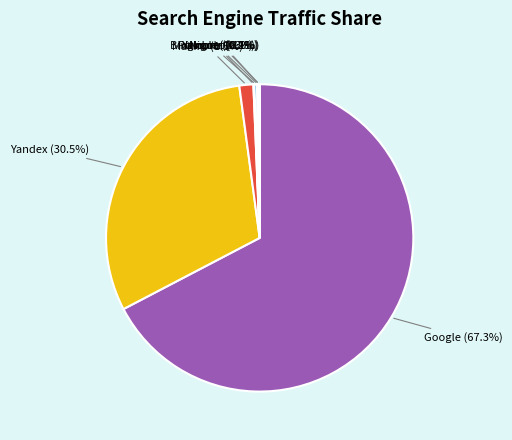

Does any single category account for the majority?

Yes